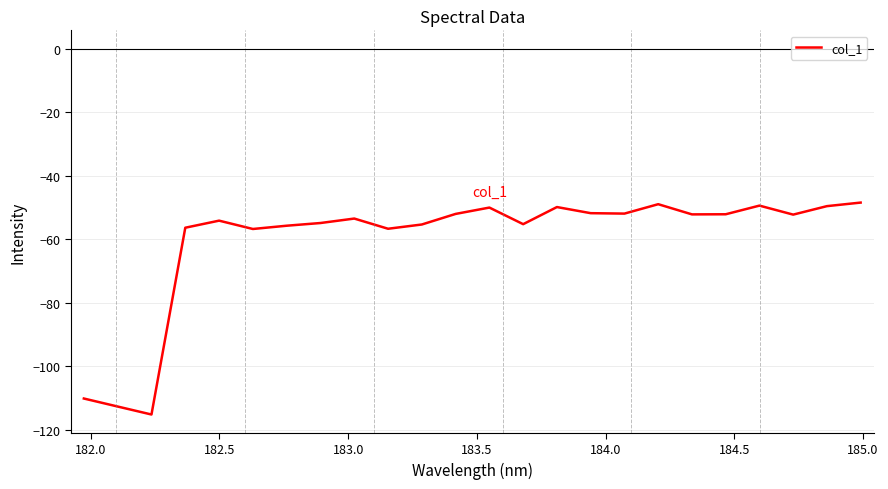

What is the greatest value displayed?

-48.5